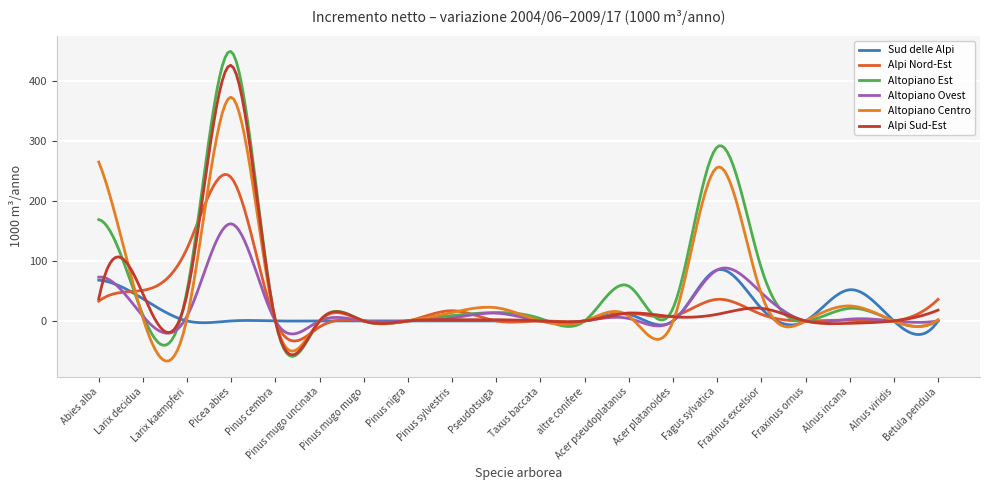

Which series ends up on top after the final intersection of Altopiano Ovest and Sud delle Alpi?

Altopiano Ovest